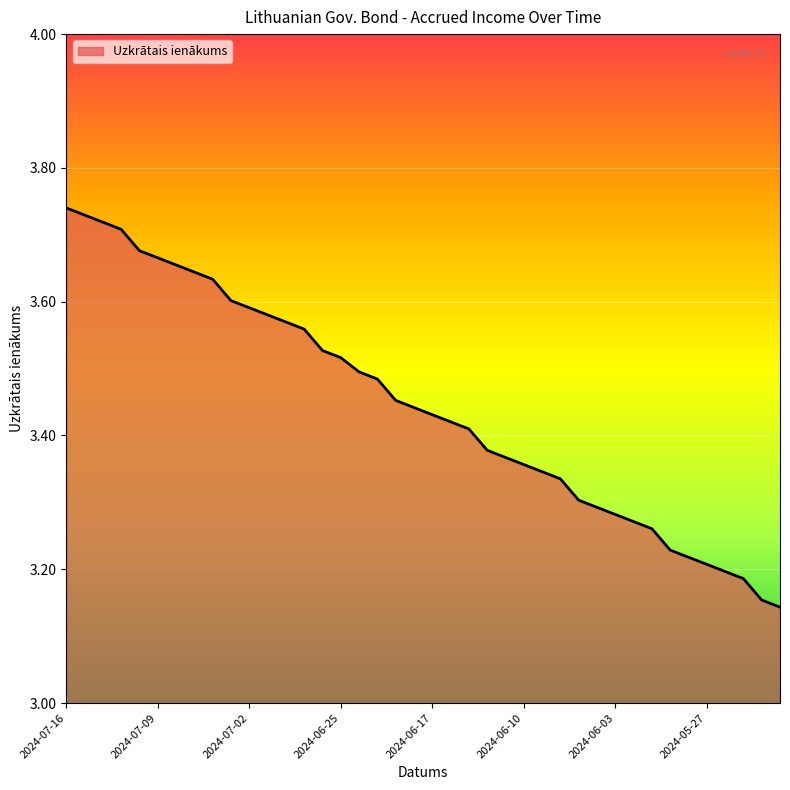

Rank the categories by value from highest to lowest.

2024-07-16, 2024-07-15, 2024-07-12, 2024-07-11, 2024-07-10, 2024-07-09, 2024-07-08, 2024-07-05, 2024-07-04, 2024-07-03, 2024-07-02, 2024-07-01, 2024-06-28, 2024-06-27, 2024-06-26, 2024-06-25, 2024-06-21, 2024-06-20, 2024-06-19, 2024-06-18, 2024-06-17, 2024-06-14, 2024-06-13, 2024-06-12, 2024-06-11, 2024-06-10, 2024-06-07, 2024-06-06, 2024-06-05, 2024-06-04, 2024-06-03, 2024-05-31, 2024-05-30, 2024-05-29, 2024-05-28, 2024-05-27, 2024-05-24, 2024-05-23, 2024-05-22, 2024-05-21